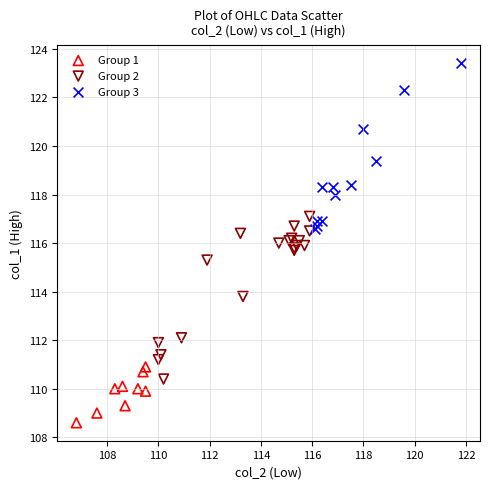

Which series reaches the minimum Y coordinate?

Group 1